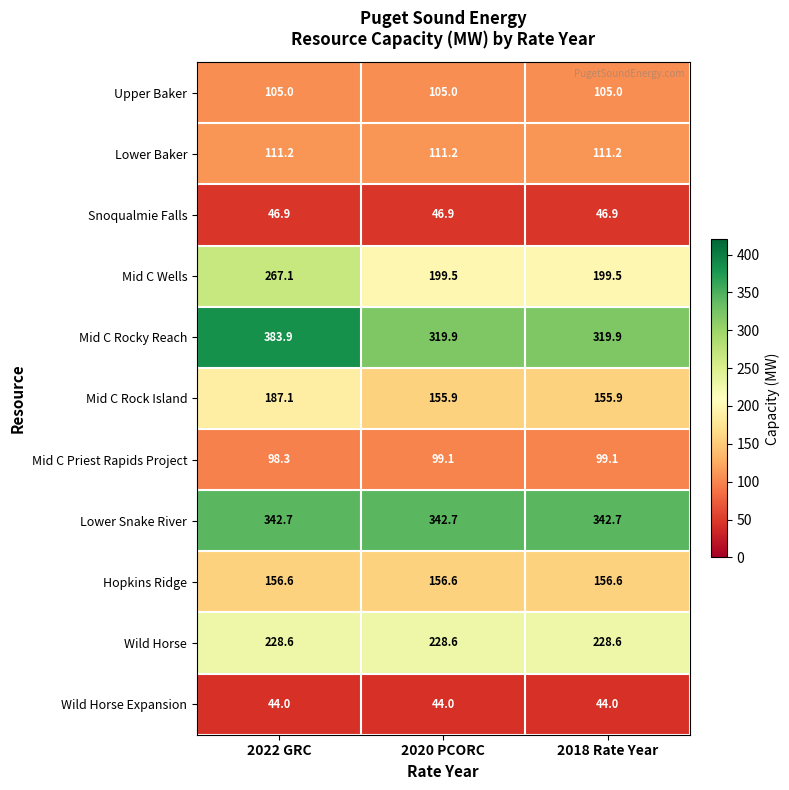

Where is Mid C Priest Rapids Project nearest to the value 98?

2022 GRC